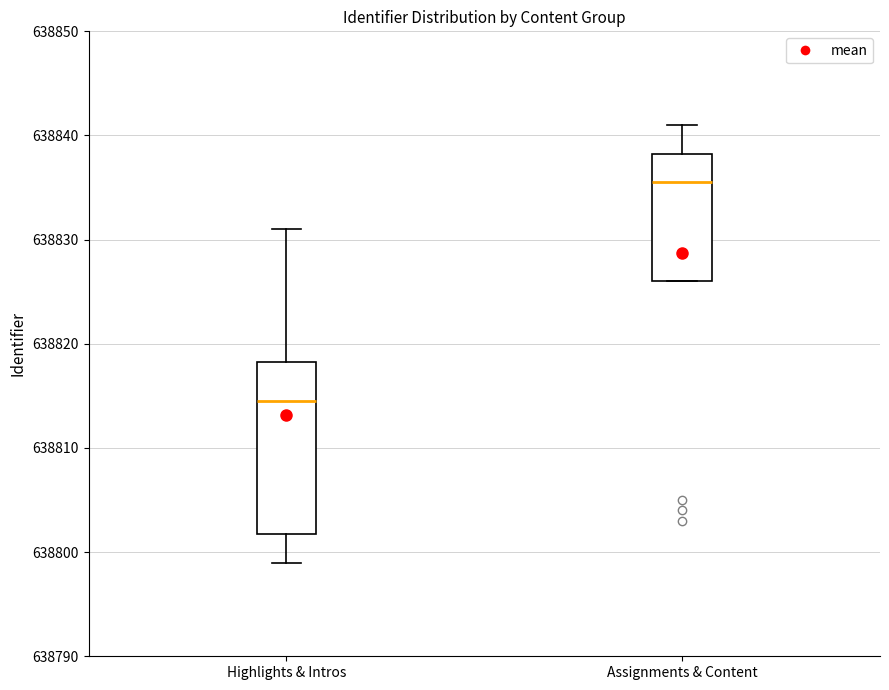

Reading left to right, read every box against the y-axis: the position of its median line, the range the box covers, and the ends of its whiskers. The values are not printed on the chart, so give them approximately, as read against the axis.

Highlights & Intros: median 638815, box 638802 to 638818, whiskers 638799 to 638831
Assignments & Content: median 638836, box 638826 to 638838, whiskers 638826 to 638841